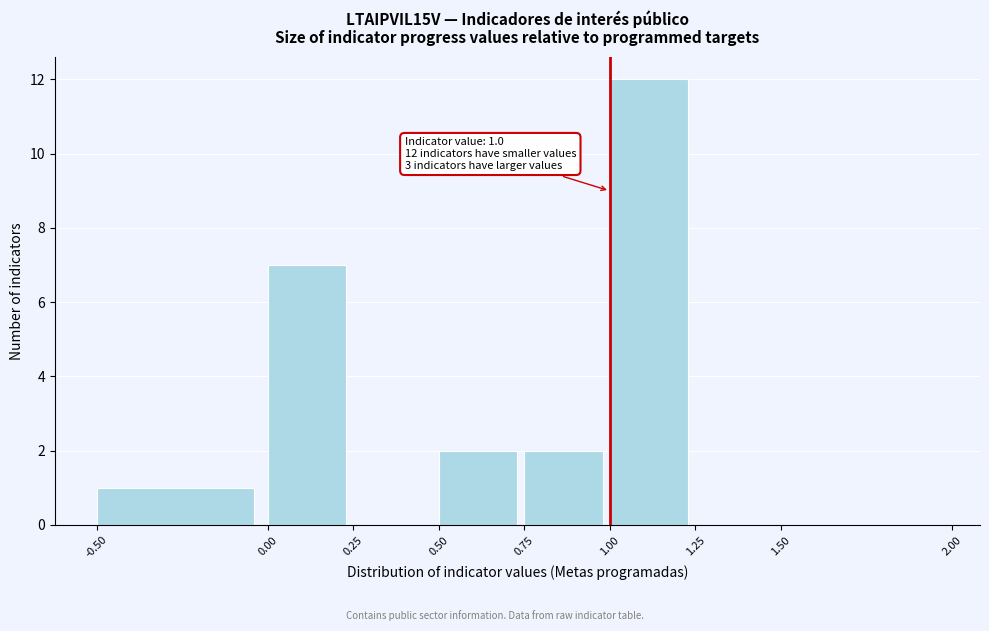

Over which range of the x-axis is the bar tallest?

1.00 to 1.25